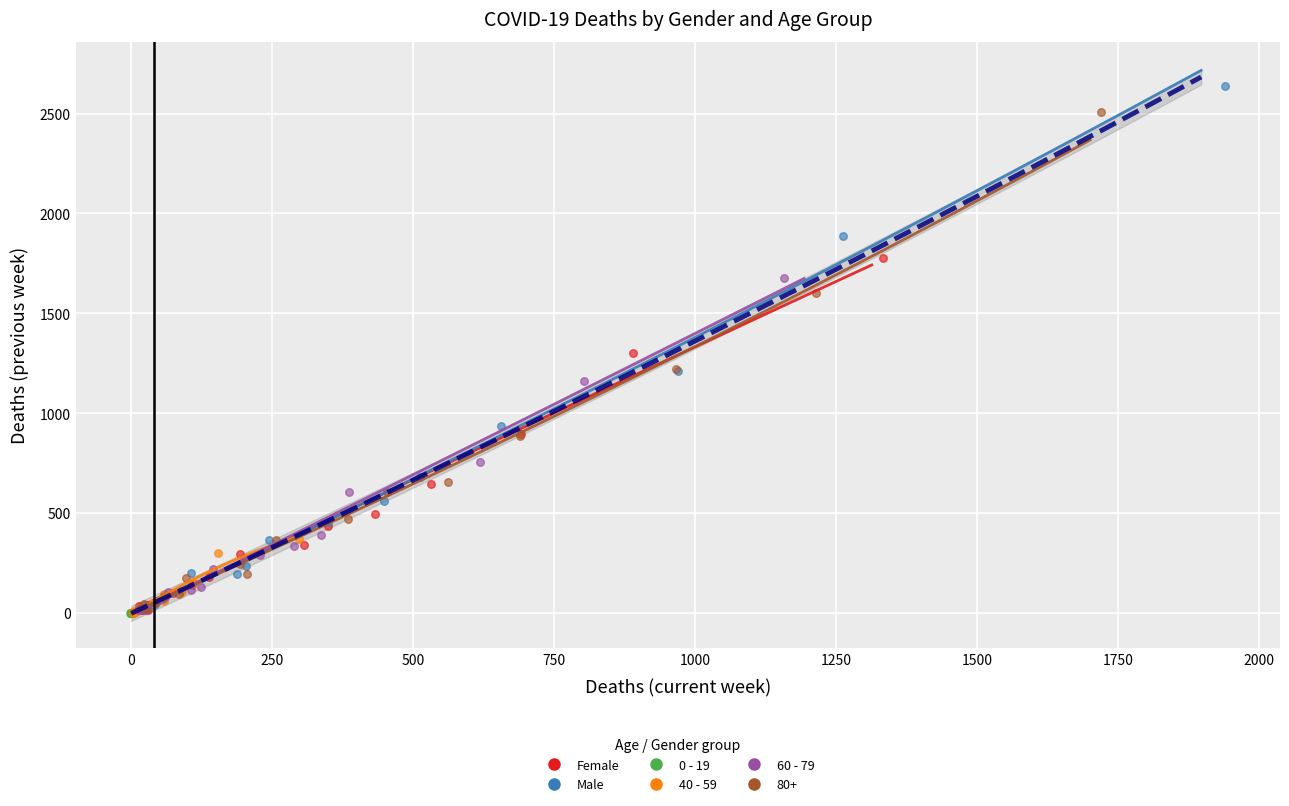

Which series has the largest Y range (max minus min)?

Male